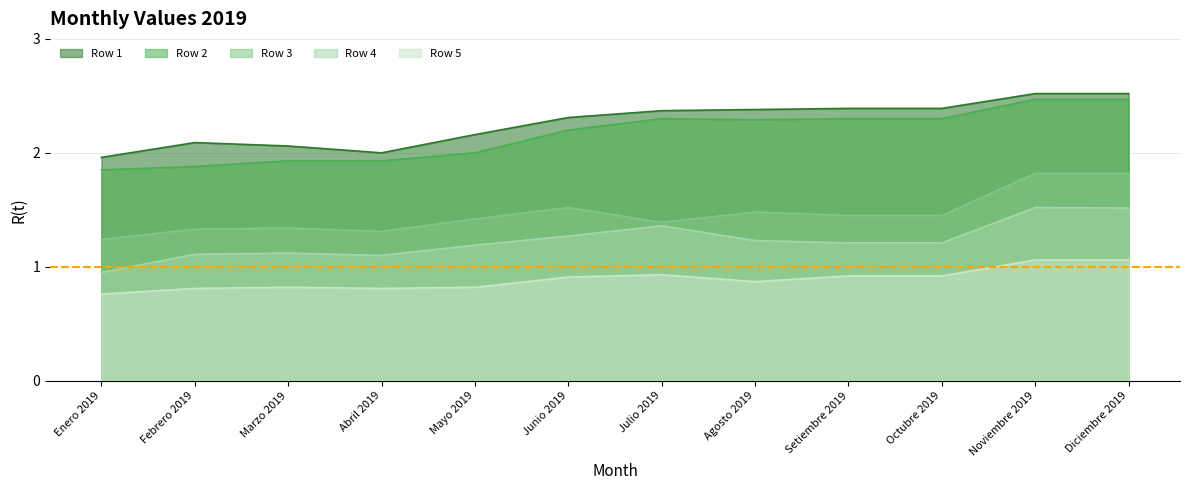

Reading right to left, extract all data points from this chart.

Row 1: Diciembre 2019=2.5	Noviembre 2019=2.5	Octubre 2019=2.4	Setiembre 2019=2.4	Agosto 2019=2.4	Julio 2019=2.4	Junio 2019=2.3	Mayo 2019=2.2	Abril 2019=2.0	Marzo 2019=2.1	Febrero 2019=2.1	Enero 2019=2.0
Row 2: Diciembre 2019=2.5	Noviembre 2019=2.5	Octubre 2019=2.3	Setiembre 2019=2.3	Agosto 2019=2.3	Julio 2019=2.3	Junio 2019=2.2	Mayo 2019=2.0	Abril 2019=1.9	Marzo 2019=1.9	Febrero 2019=1.9	Enero 2019=1.9
Row 3: Diciembre 2019=1.8	Noviembre 2019=1.8	Octubre 2019=1.4	Setiembre 2019=1.4	Agosto 2019=1.5	Julio 2019=1.4	Junio 2019=1.5	Mayo 2019=1.4	Abril 2019=1.3	Marzo 2019=1.3	Febrero 2019=1.3	Enero 2019=1.2
Row 4: Diciembre 2019=1.5	Noviembre 2019=1.5	Octubre 2019=1.2	Setiembre 2019=1.2	Agosto 2019=1.2	Julio 2019=1.4	Junio 2019=1.3	Mayo 2019=1.2	Abril 2019=1.1	Marzo 2019=1.1	Febrero 2019=1.1	Enero 2019=0.9
Row 5: Diciembre 2019=1.1	Noviembre 2019=1.1	Octubre 2019=0.9	Setiembre 2019=0.9	Agosto 2019=0.9	Julio 2019=0.9	Junio 2019=0.9	Mayo 2019=0.8	Abril 2019=0.8	Marzo 2019=0.8	Febrero 2019=0.8	Enero 2019=0.8